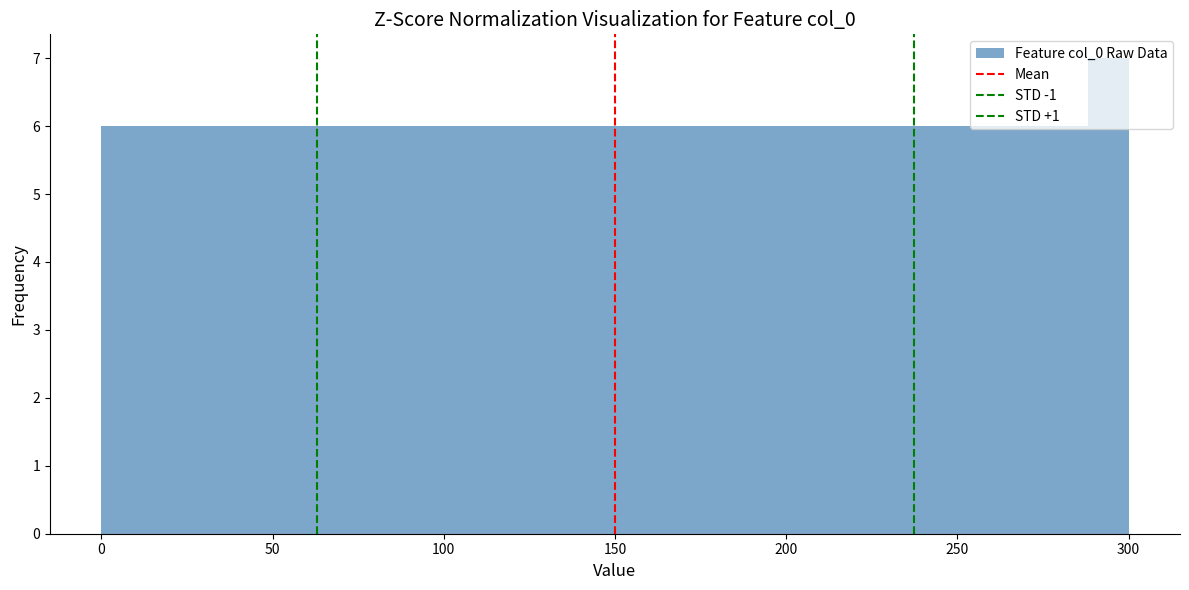

Around what value on the x-axis is the tallest bar? Give the approximate position of its centre, as read against the axis.

295